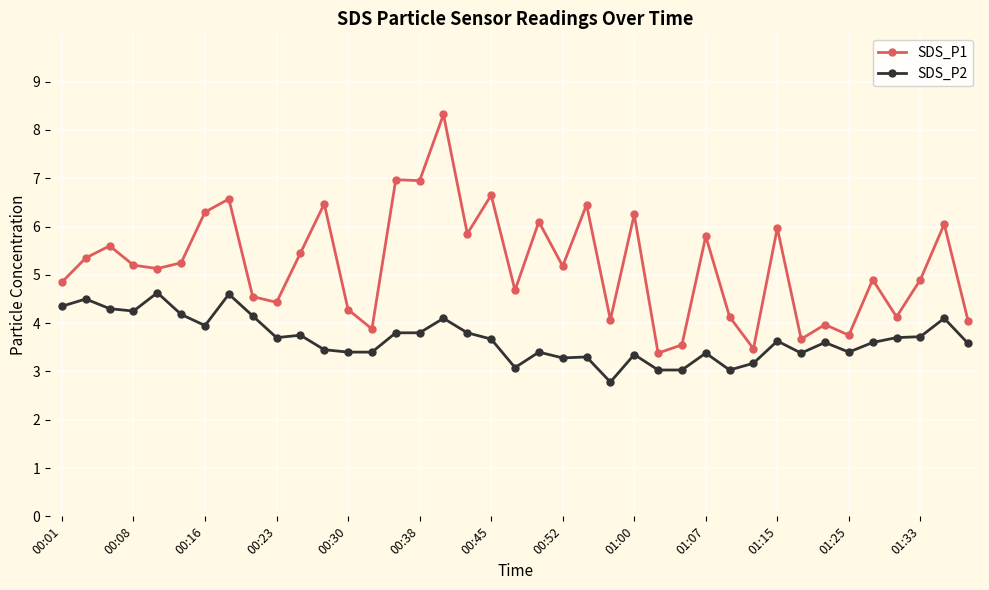

What is the value of the SDS_P1 point at the 33rd from the left?

4.0